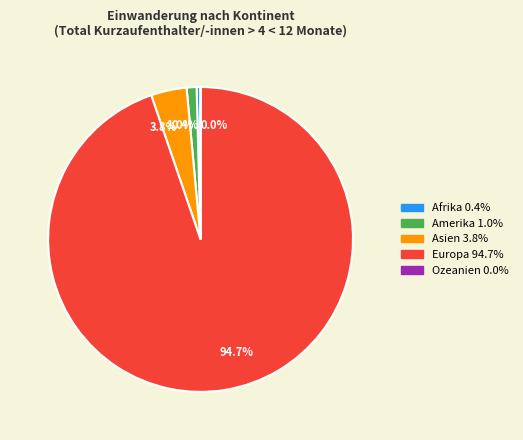

Is there a majority slice in this chart?

Yes